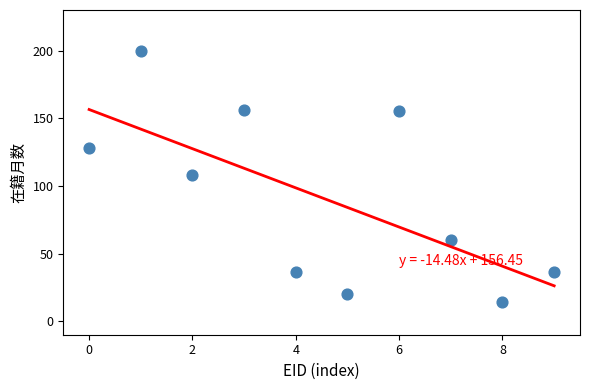

What is the range of Y values (max minus min)?

186